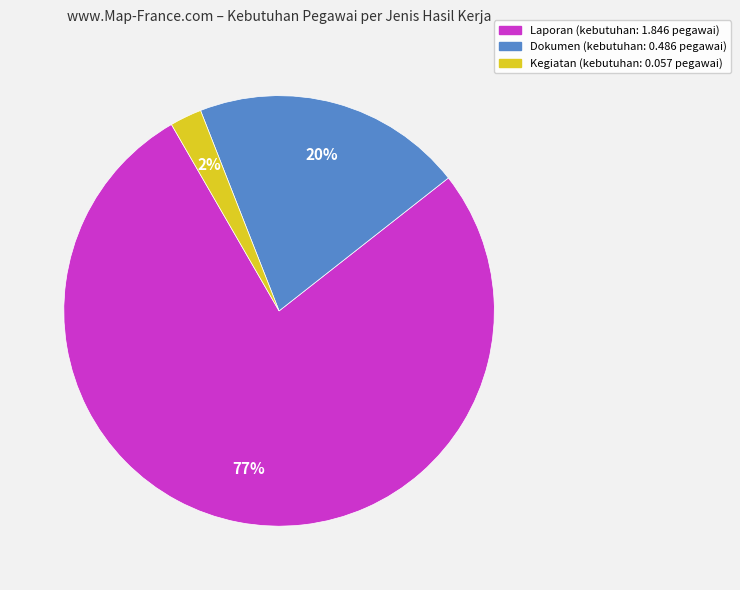

To the nearest percent, what is the average slice percentage?

33%